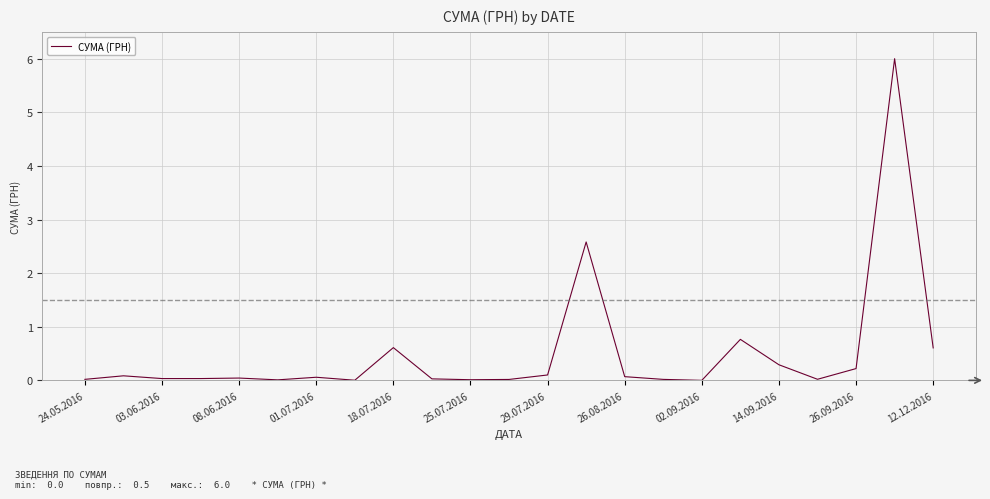

What is the difference between the maximum and second lowest values?

6.0